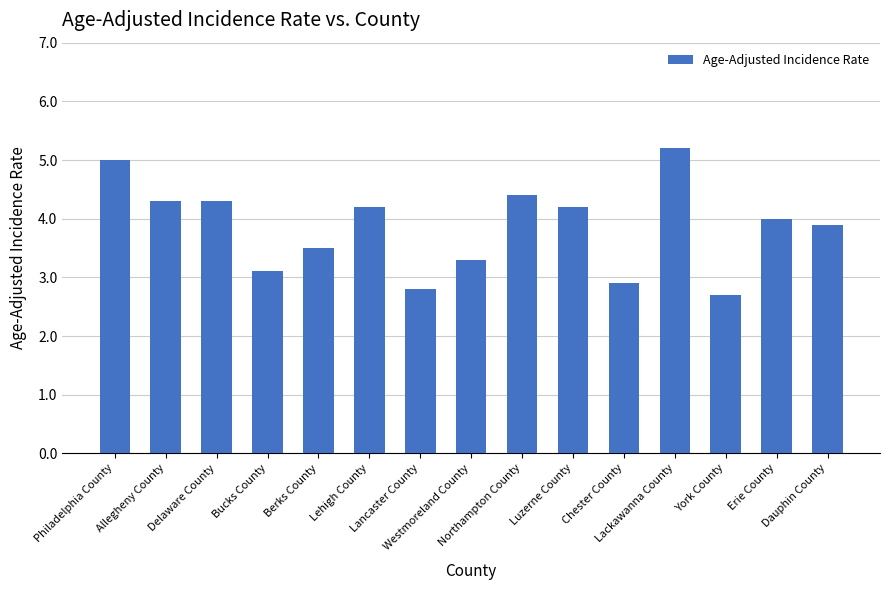

What is the value of the 1st bar from the left?

5.0